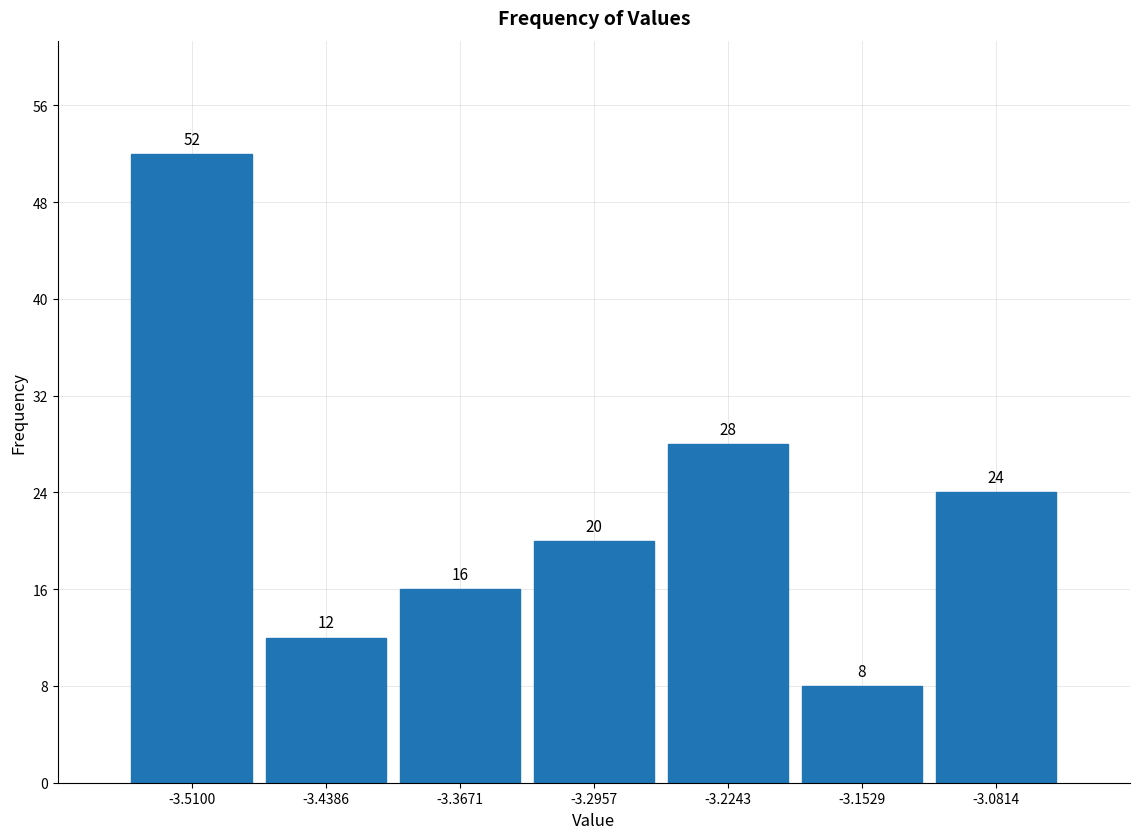

Reading left to right, list all the values displayed in this chart.

52	12	16	20	28	8	24